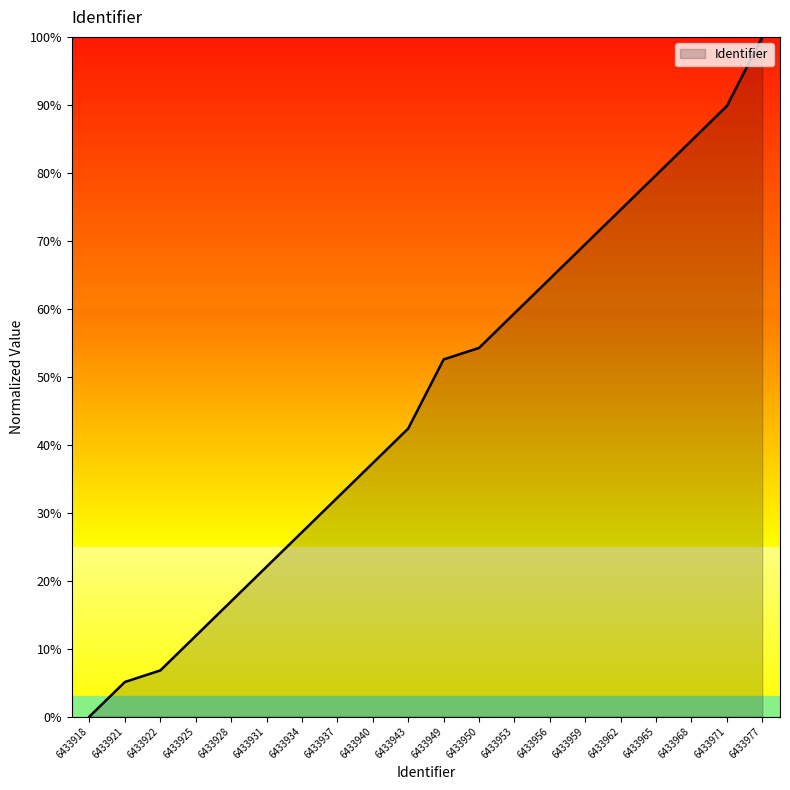

What is the difference between the maximum and minimum values?

100.0